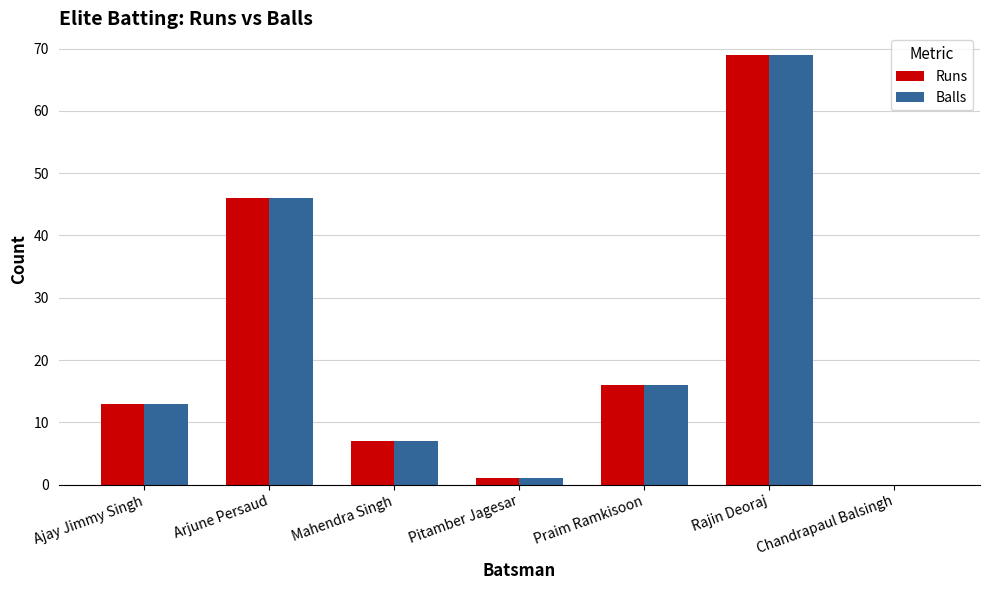

The value of Balls at Chandrapaul Balsingh is 0. True or false?

True